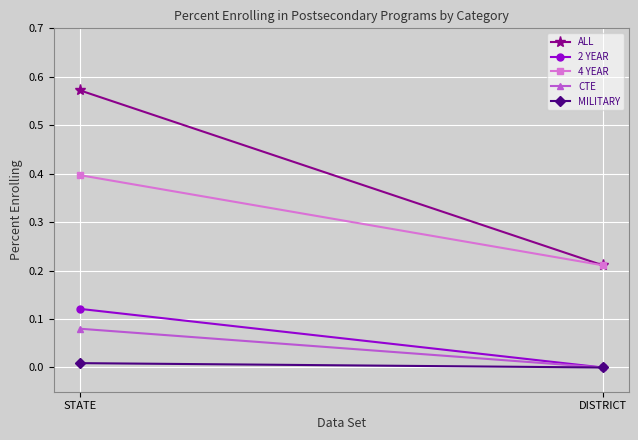

How many lines are shown in the chart?

5